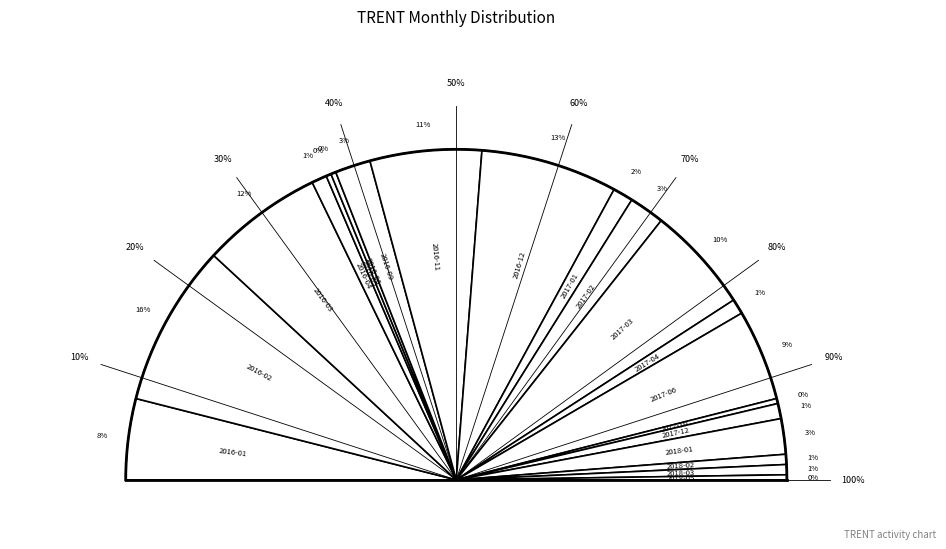

What is the smallest slice in the pie chart?

2016-07